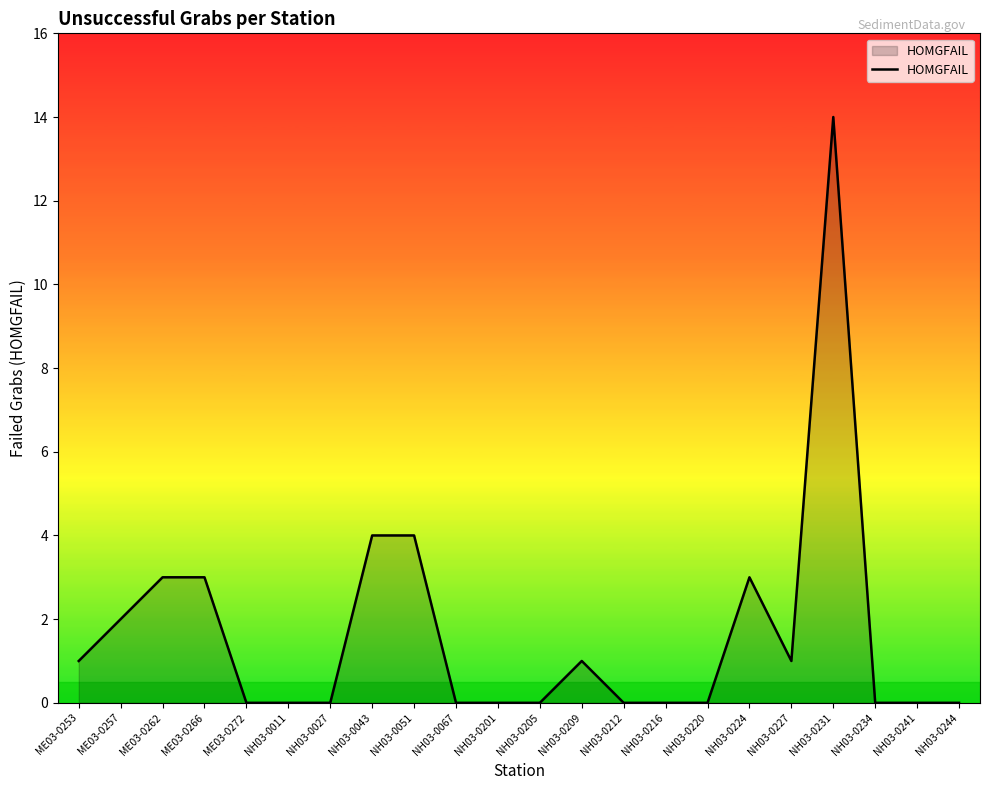

The value at NH03-0216 is 7. True or false?

False